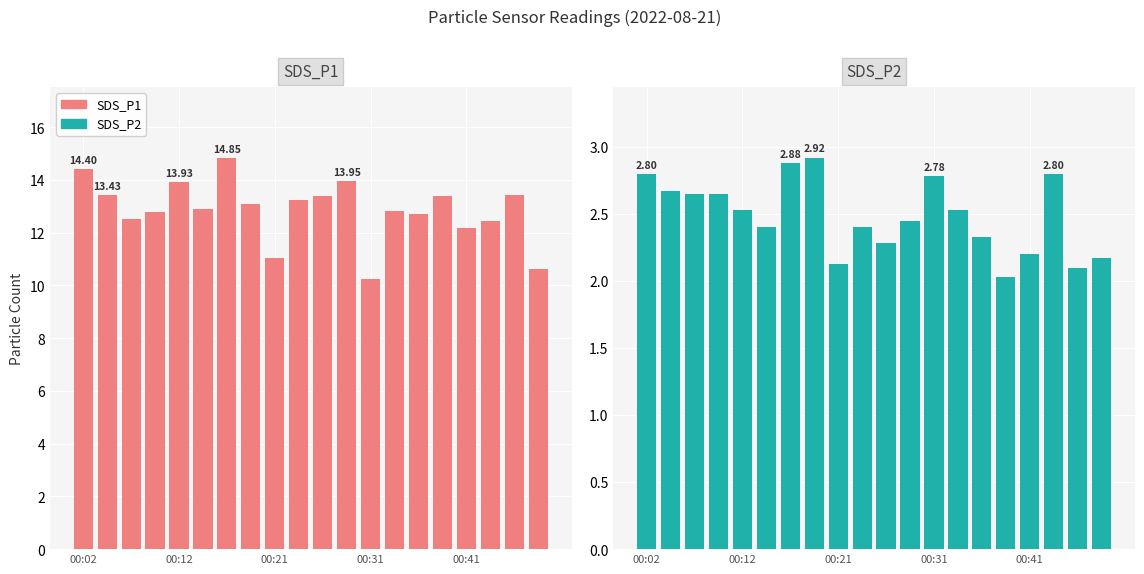

At which category is the sum across all series the highest?

6